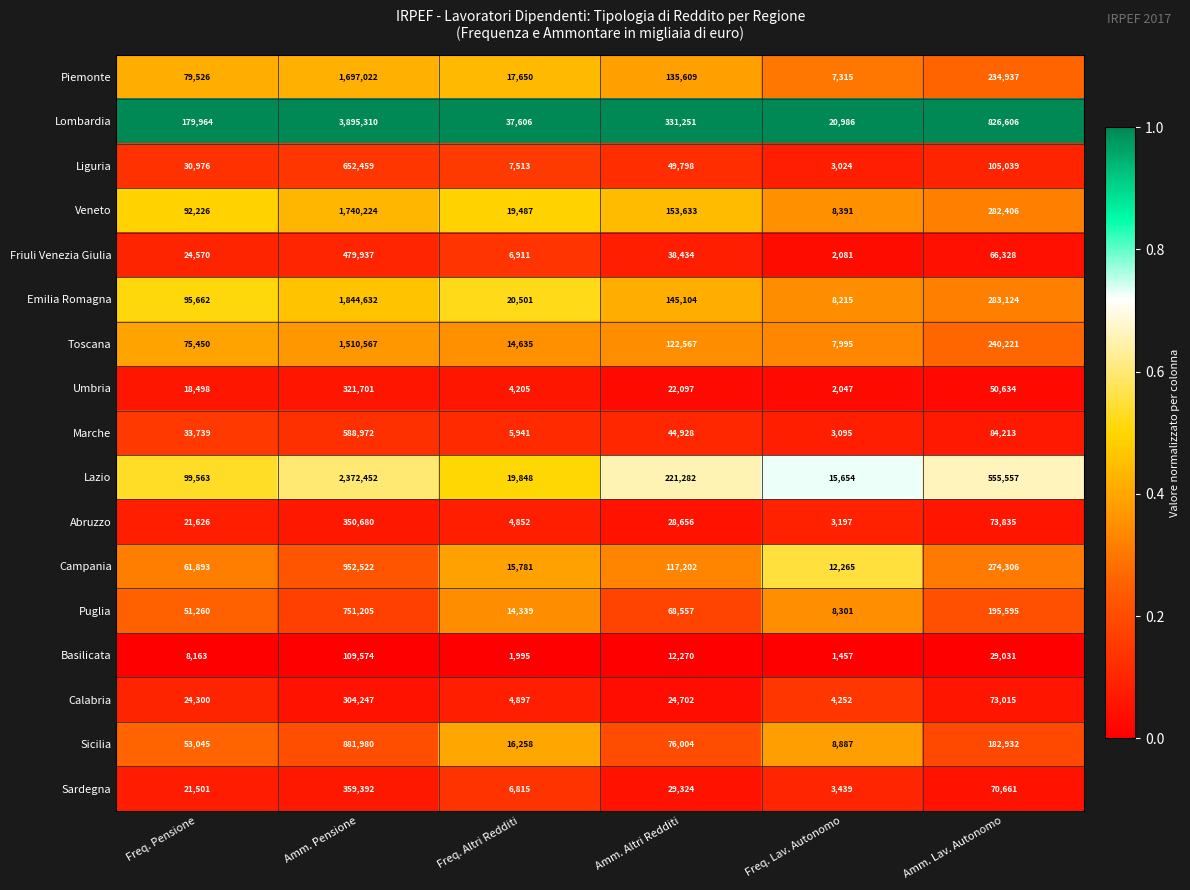

What is the sum of all Abruzzo values?

482846